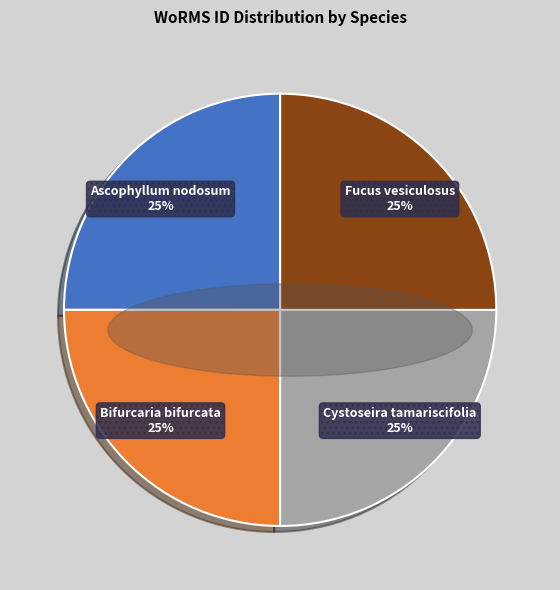

What percentage is the Bifurcaria bifurcata slice, to the nearest percent?

25%